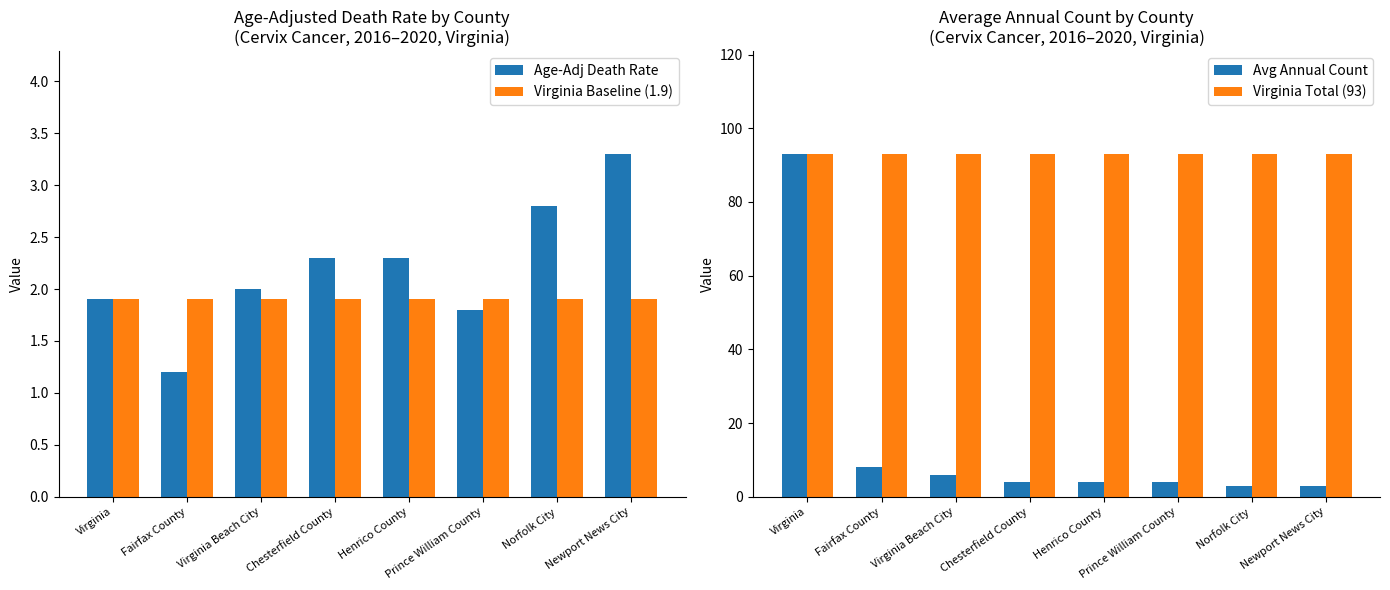

Which series has the largest total across all categories?

Virginia Total (93)